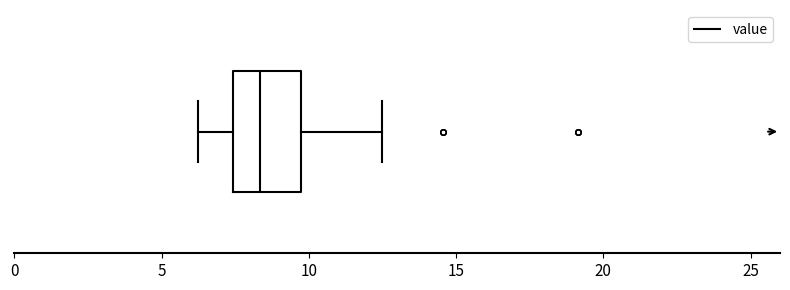

Transcribe this box plot: give where the median line is, the range the box spans, and where the two whiskers end, as read against the x-axis. The values are not printed on the chart, so give them approximately, as read against the axis.

median 8.5, box 7.5 to 10.0, whiskers 6.5 to 12.5